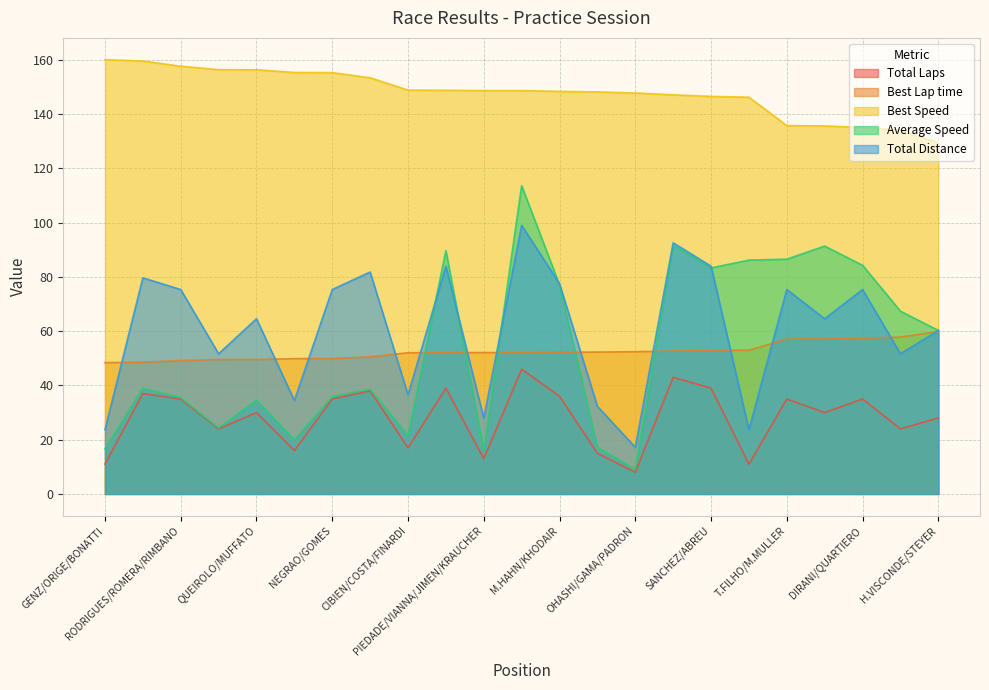

Does the chart have visible grid lines?

Yes